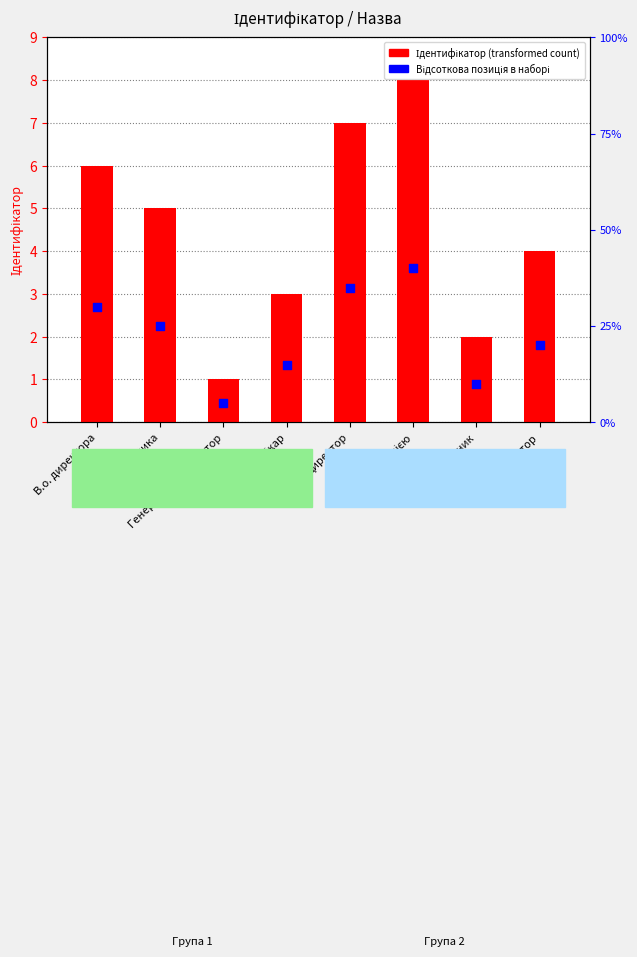

What are all the series names shown in the legend?

Ідентифікатор (transformed count), Відсоткова позиція в наборі